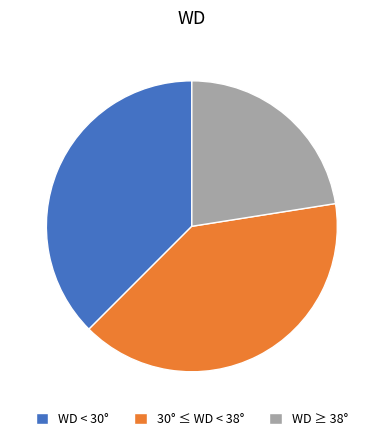

Which category has the smallest portion of the pie?

WD ≥ 38°